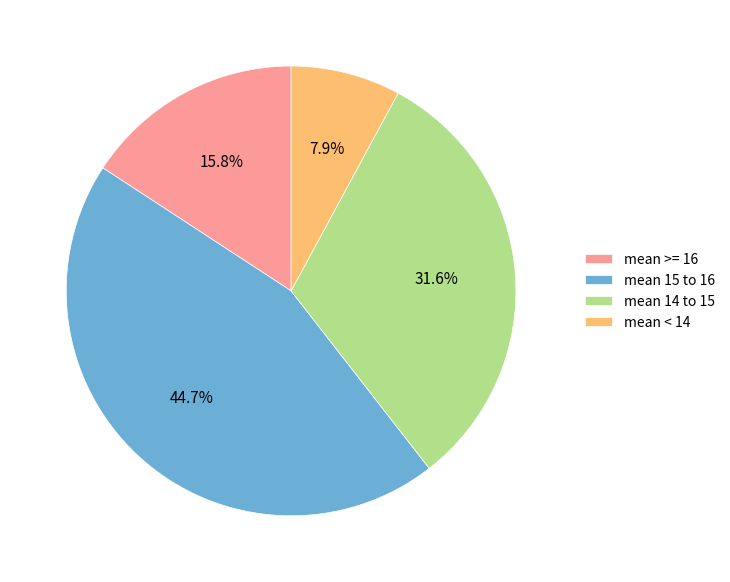

Is there a majority slice in this chart?

No